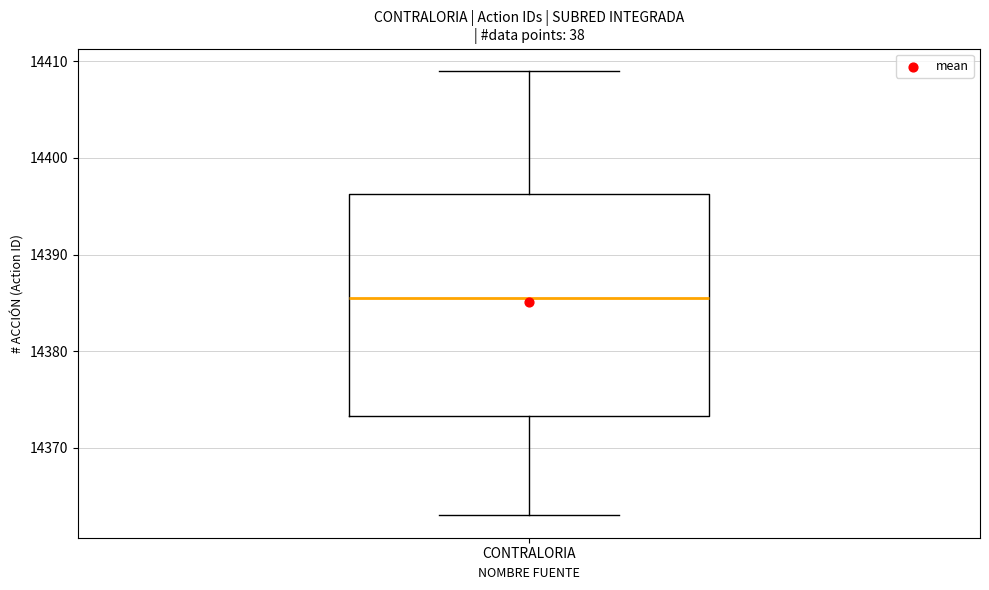

Read this box plot against the y-axis: the position of the median line, the range covered by the box, and the ends of both whiskers. The values are not printed on the chart, so give them approximately, as read against the axis.

median 14386, box 14373 to 14396, whiskers 14363 to 14409